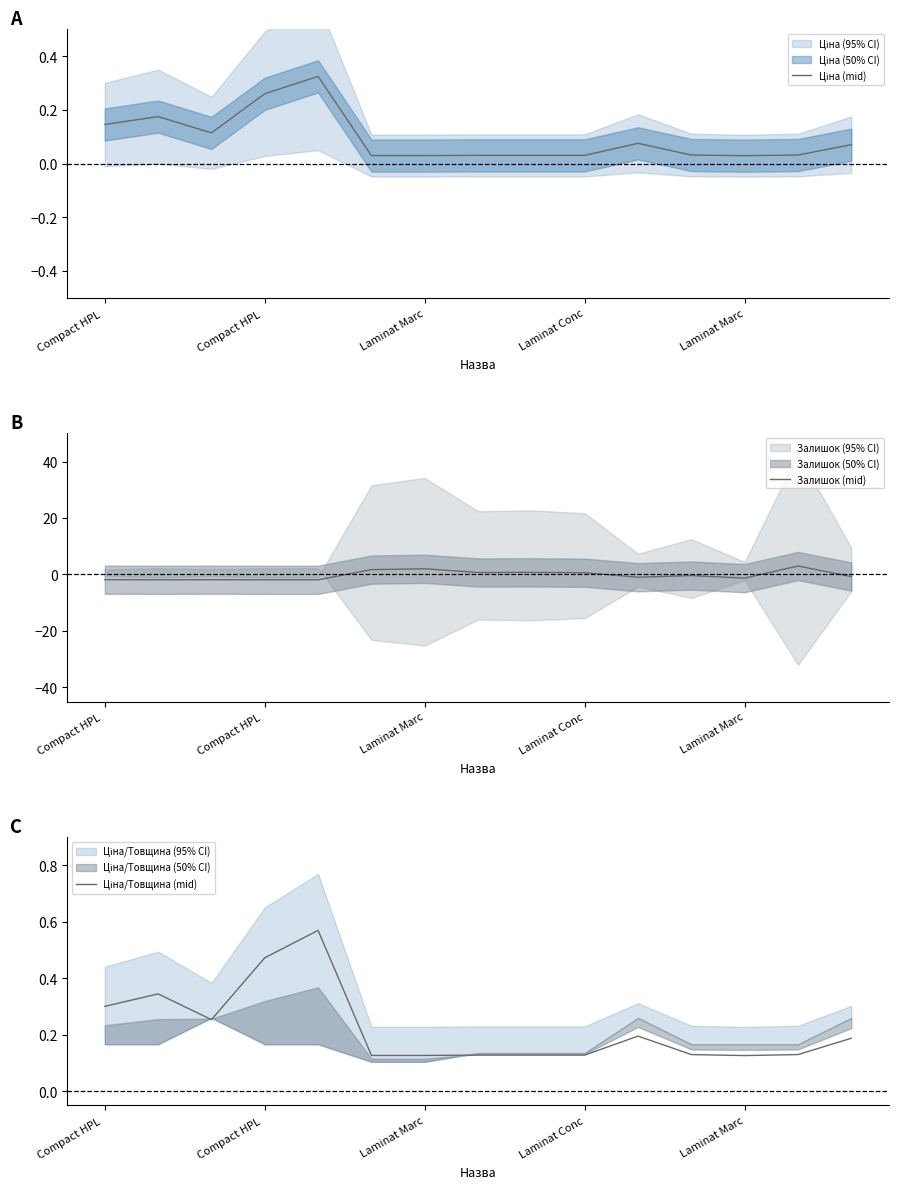

List the series in order of their peak value, highest first.

Залишок (mid), Ціна/Товщина (mid), Ціна (mid)